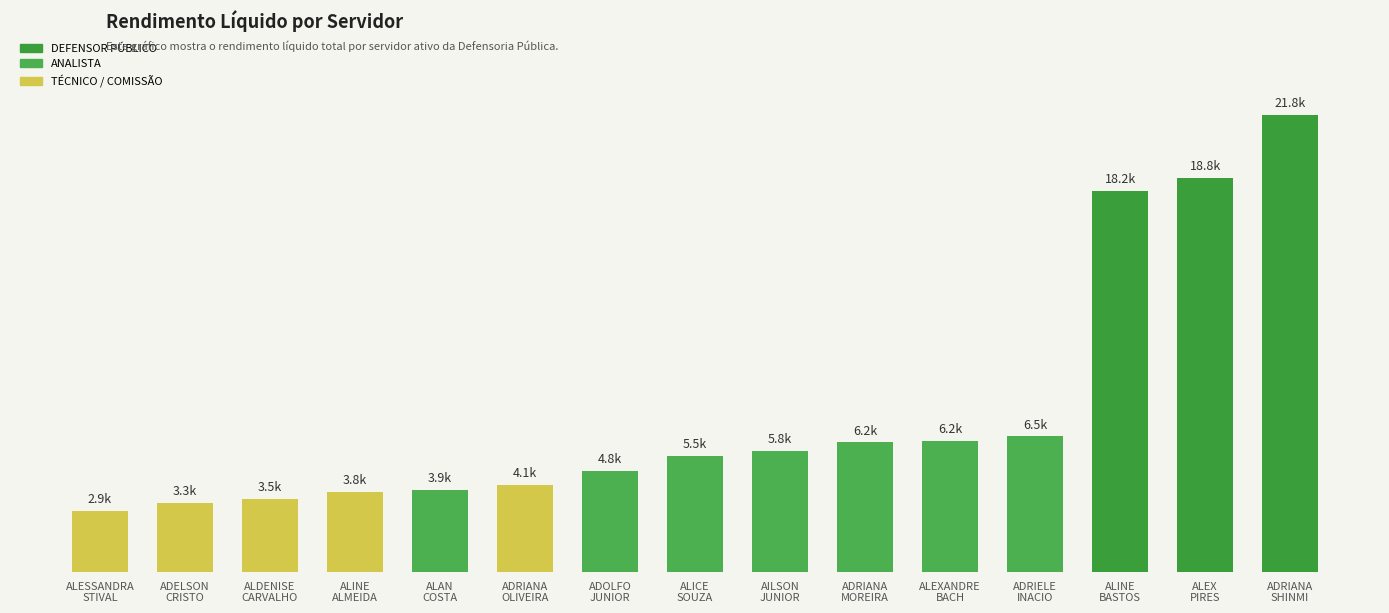

What value does the data have at ADRIANA
SHINMI?

21781.7